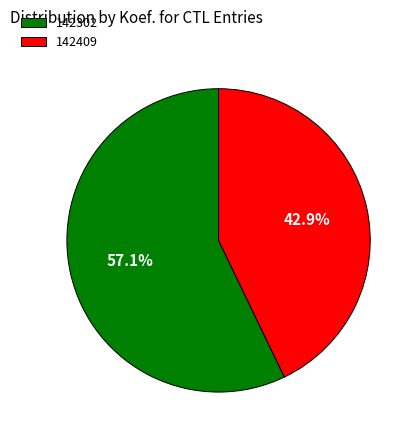

To the nearest percent, what portion does 142409 represent?

43%